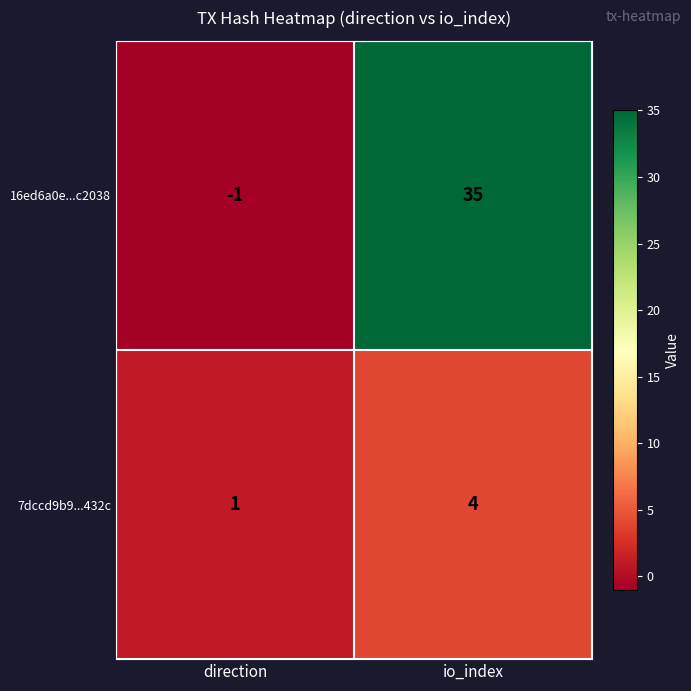

The value of 16ed6a0e...c2038 at io_index is 59. True or false?

False